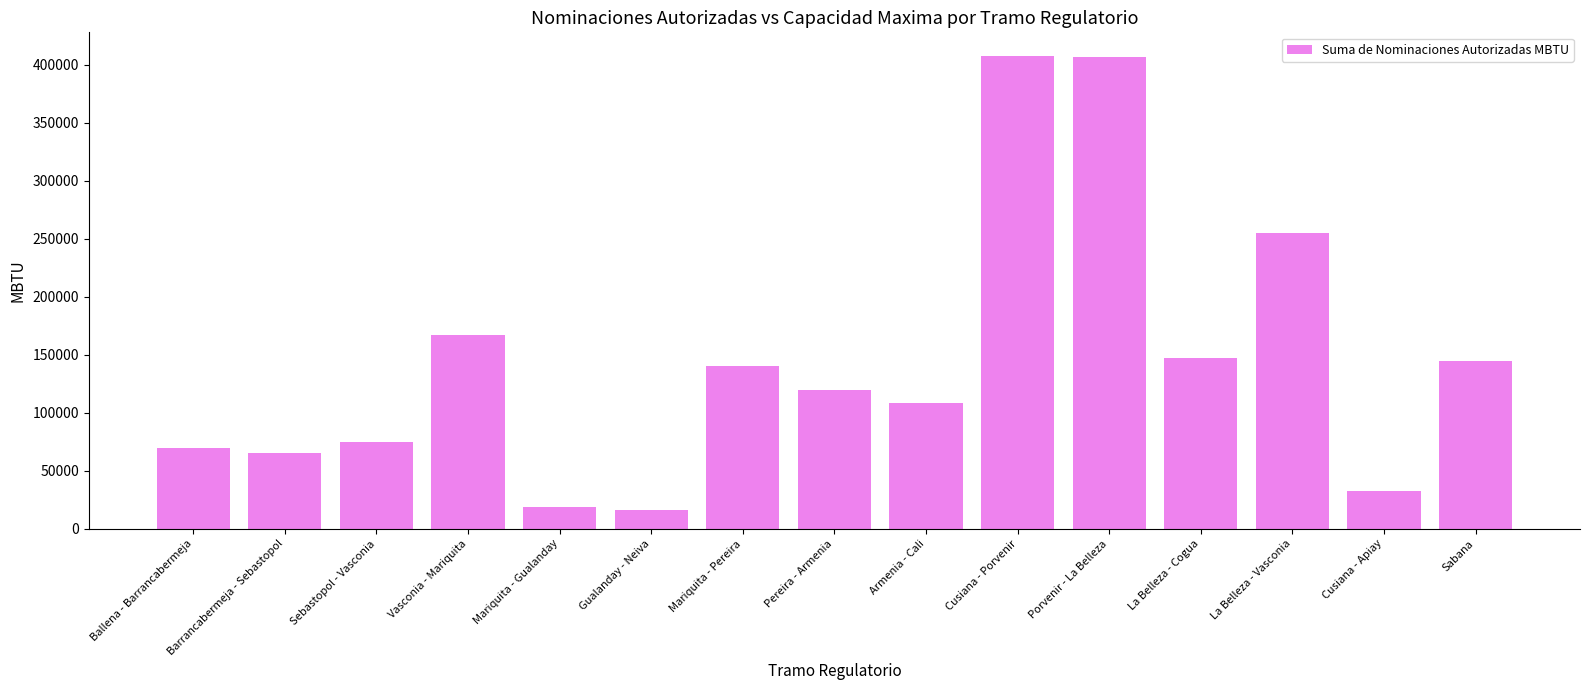

What is the value of the 6th bar from the left?

16188.0